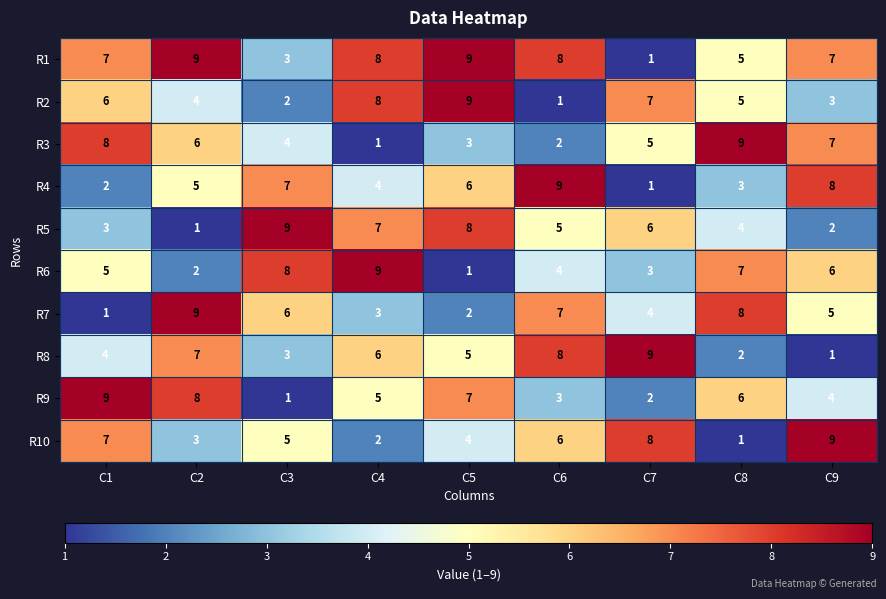

What is the spread (max minus min) of values at C1?

8